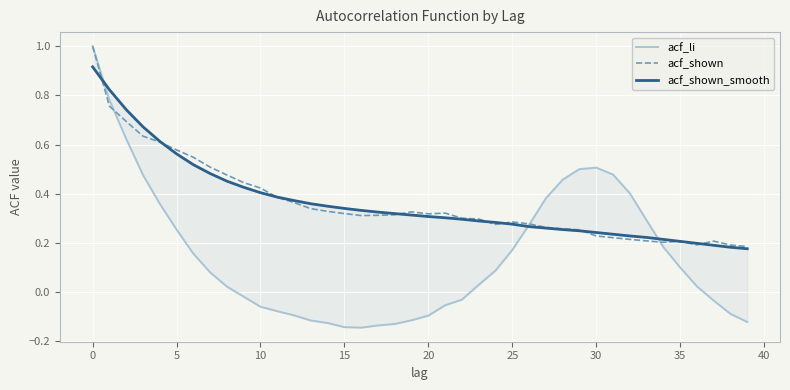

The acf_shown series shows 0.4 at 35. True or false?

False